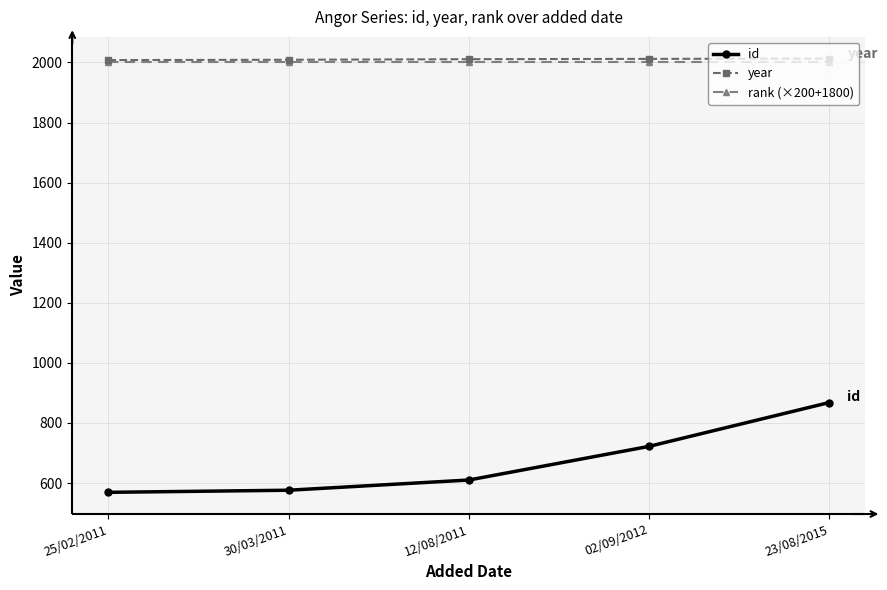

Which series has the largest range (max minus min)?

id